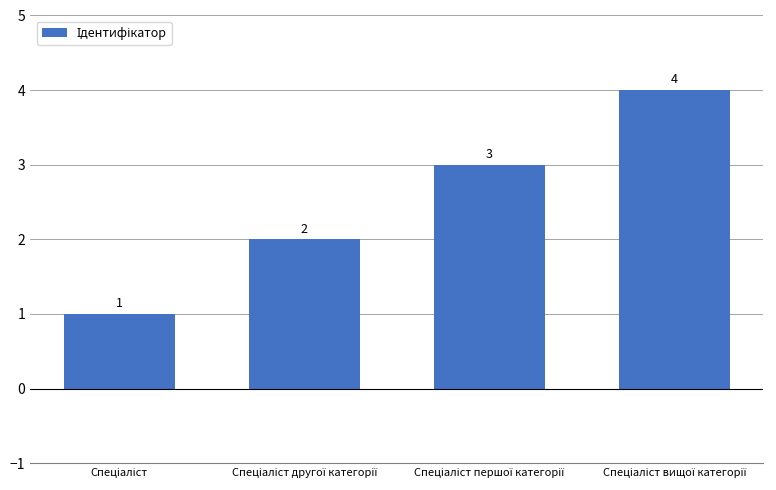

What is the greatest value displayed?

4